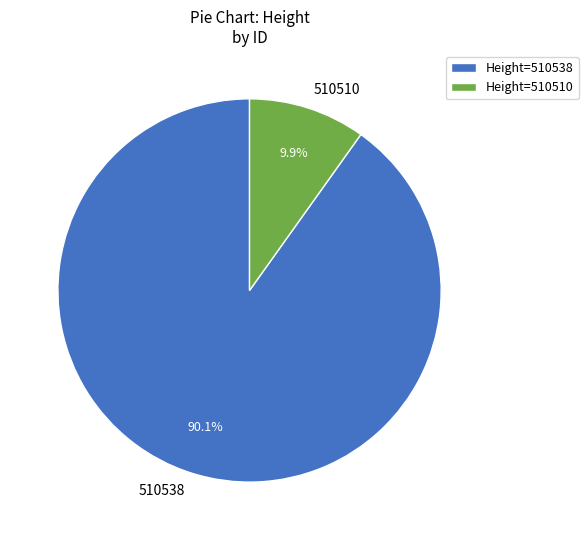

To the nearest percent, what portion does 510538 represent?

90%